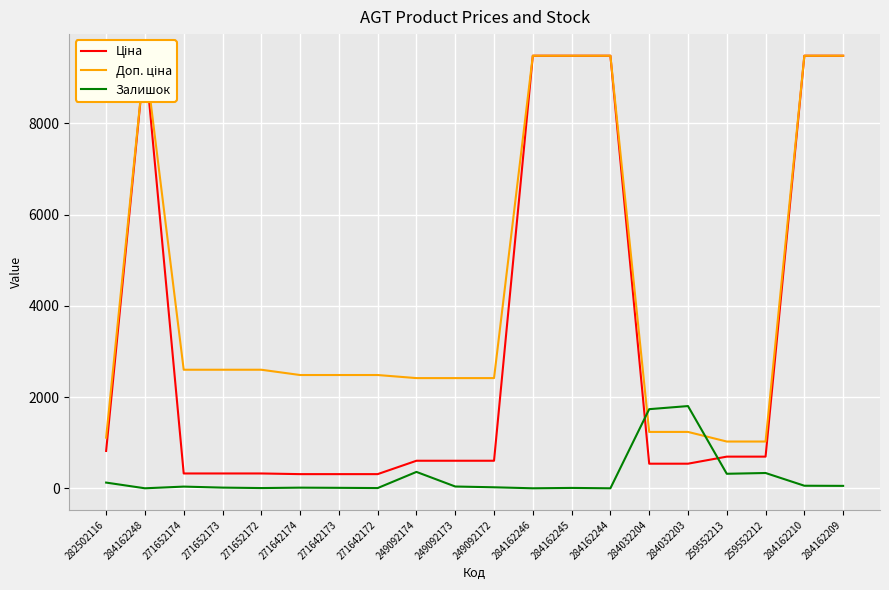

Where is Залишок nearest to the value 901?

249092174